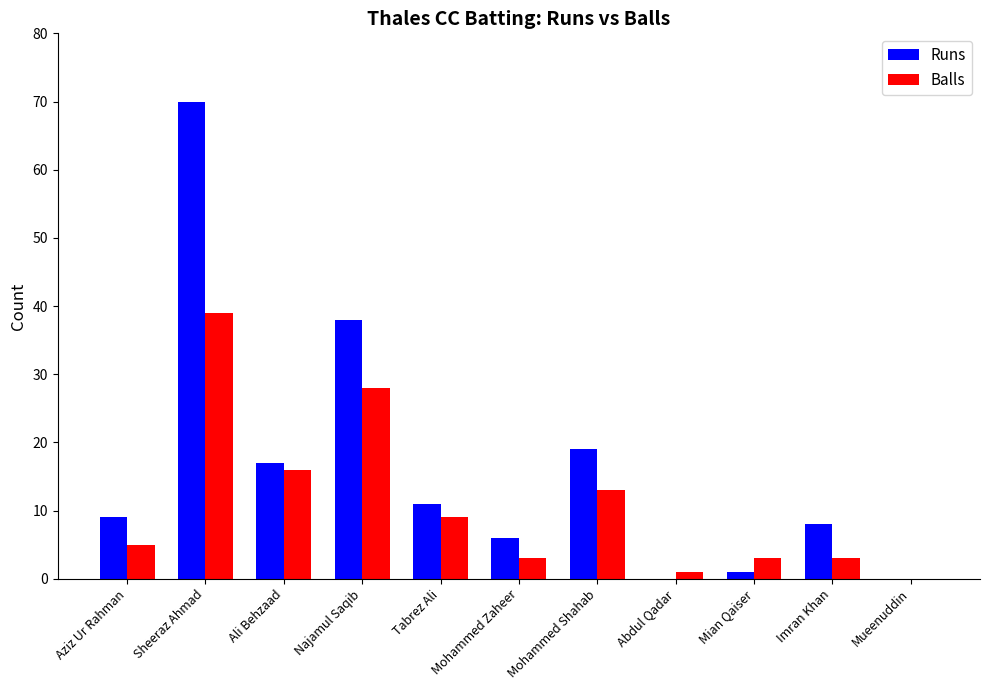

What is the total value across all series at Mohammed Zaheer?

9